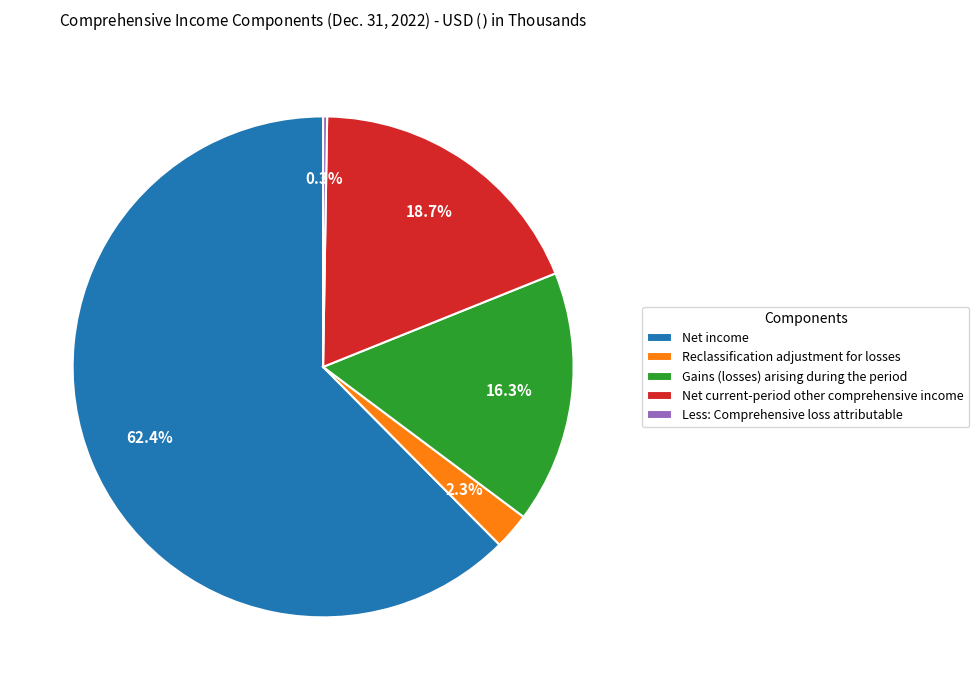

Is the sum of Net current-period other comprehensive income and Net income greater than half?

Yes